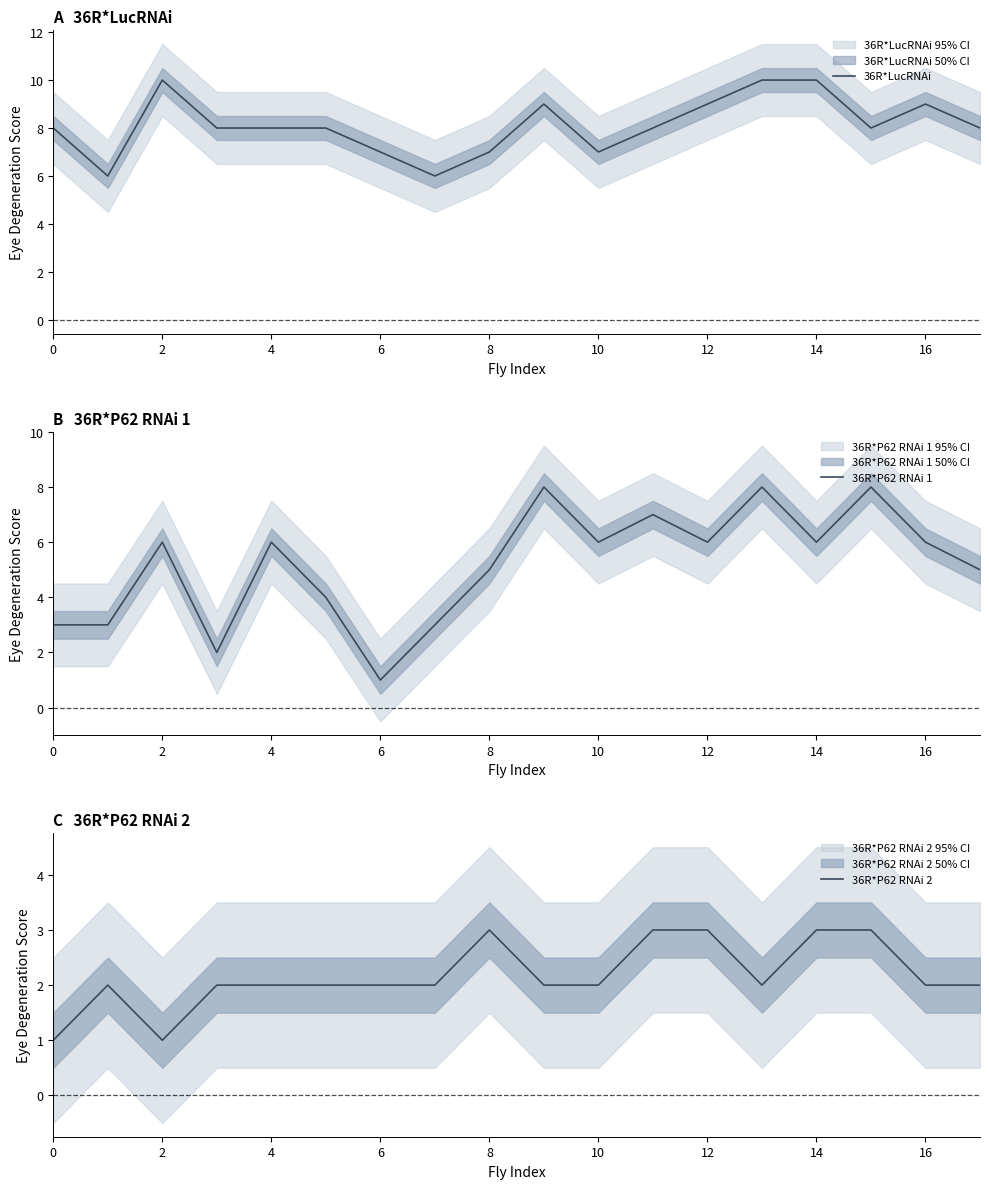

True or false: 36R*P62 RNAi 1 and 36R*P62 RNAi 2 intersect in this chart.

True